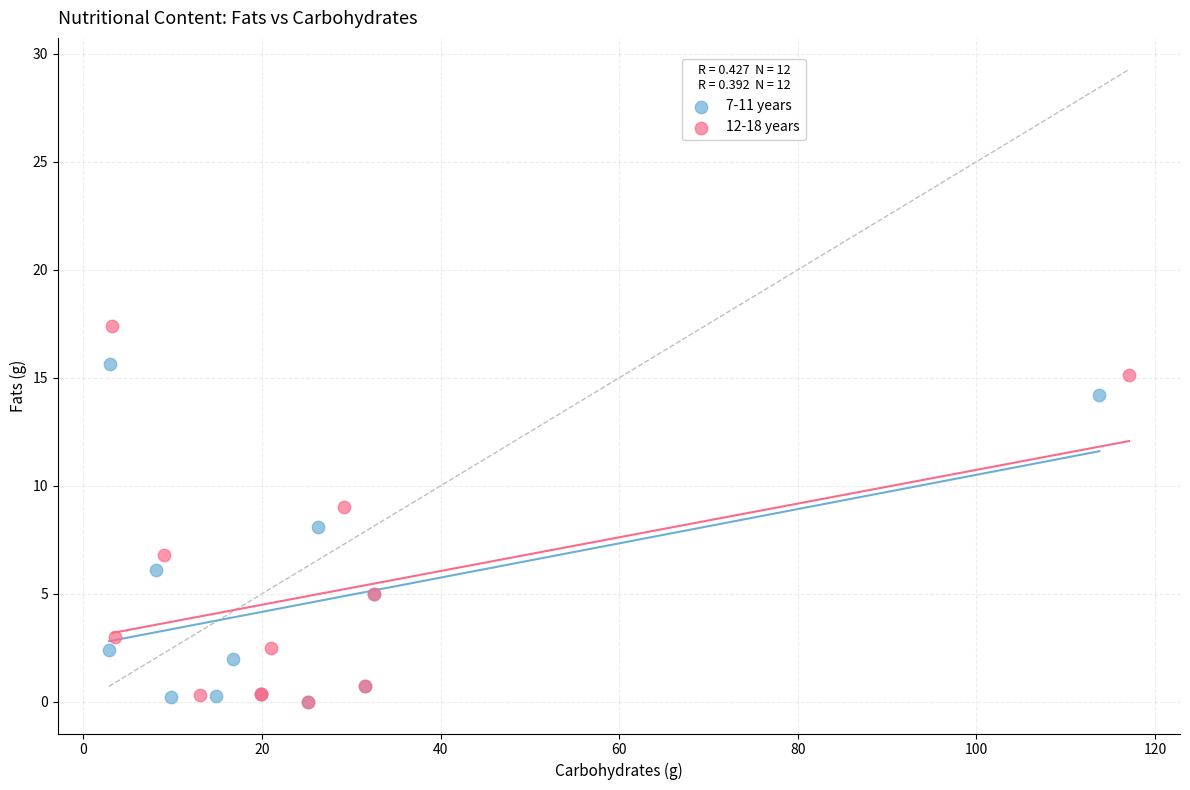

Which series has the largest Y range (max minus min)?

12-18 years